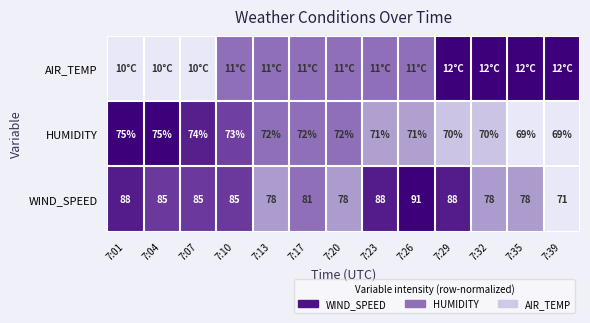

At which label does WIND_SPEED first exceed 85?

7:01